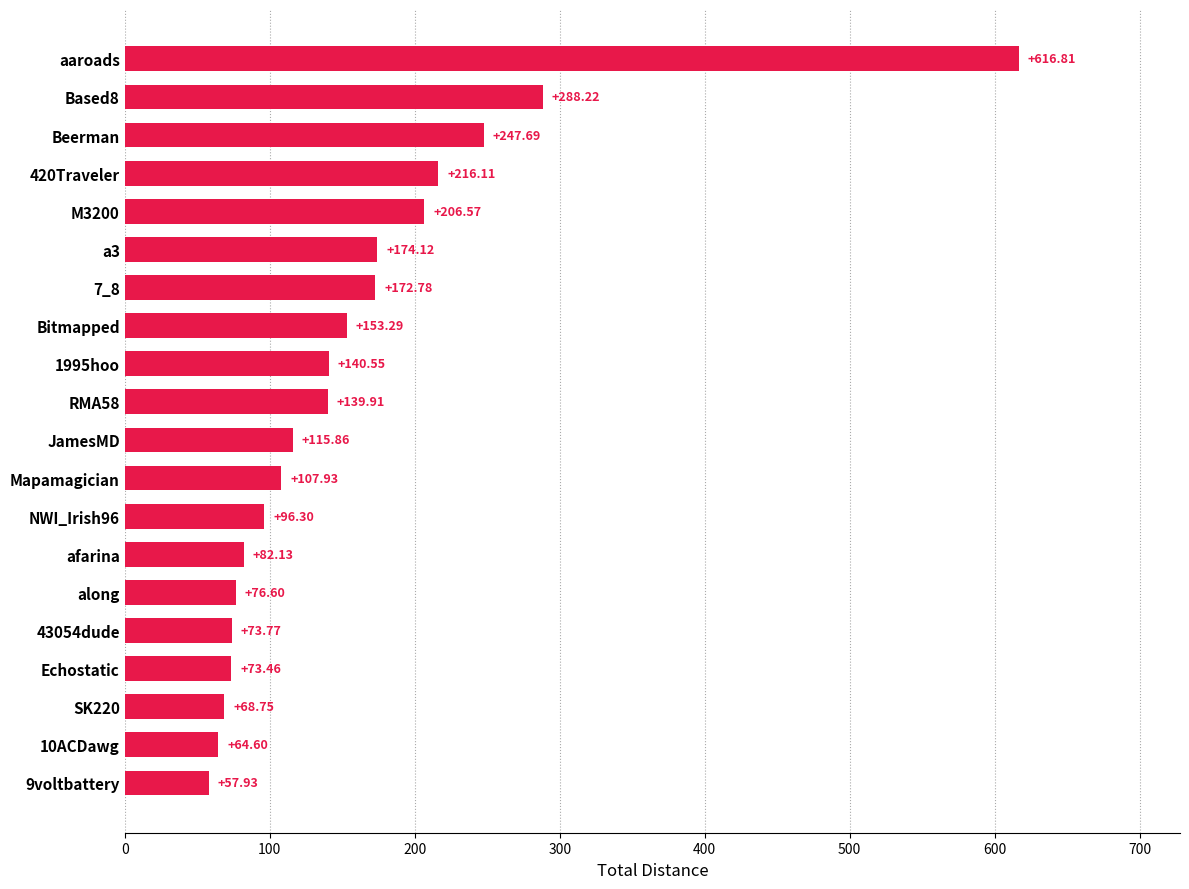

What is the difference between the maximum and minimum values?

558.9